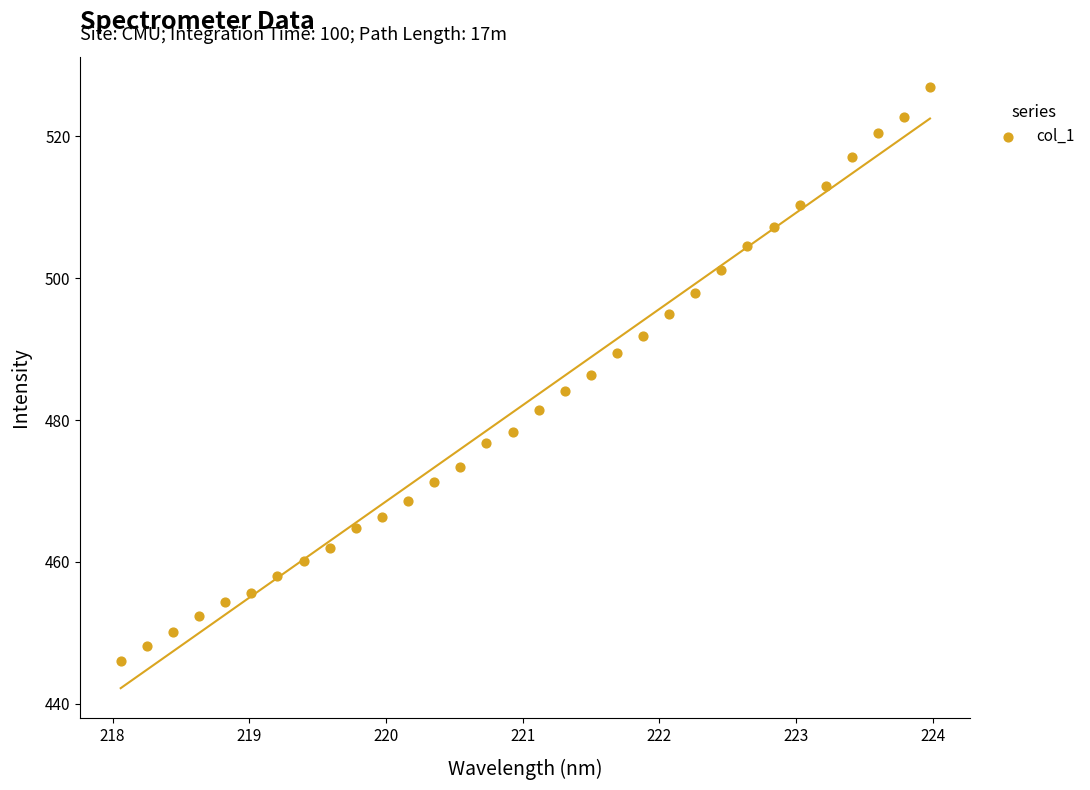

What is the range of X values (max minus min)?

5.9